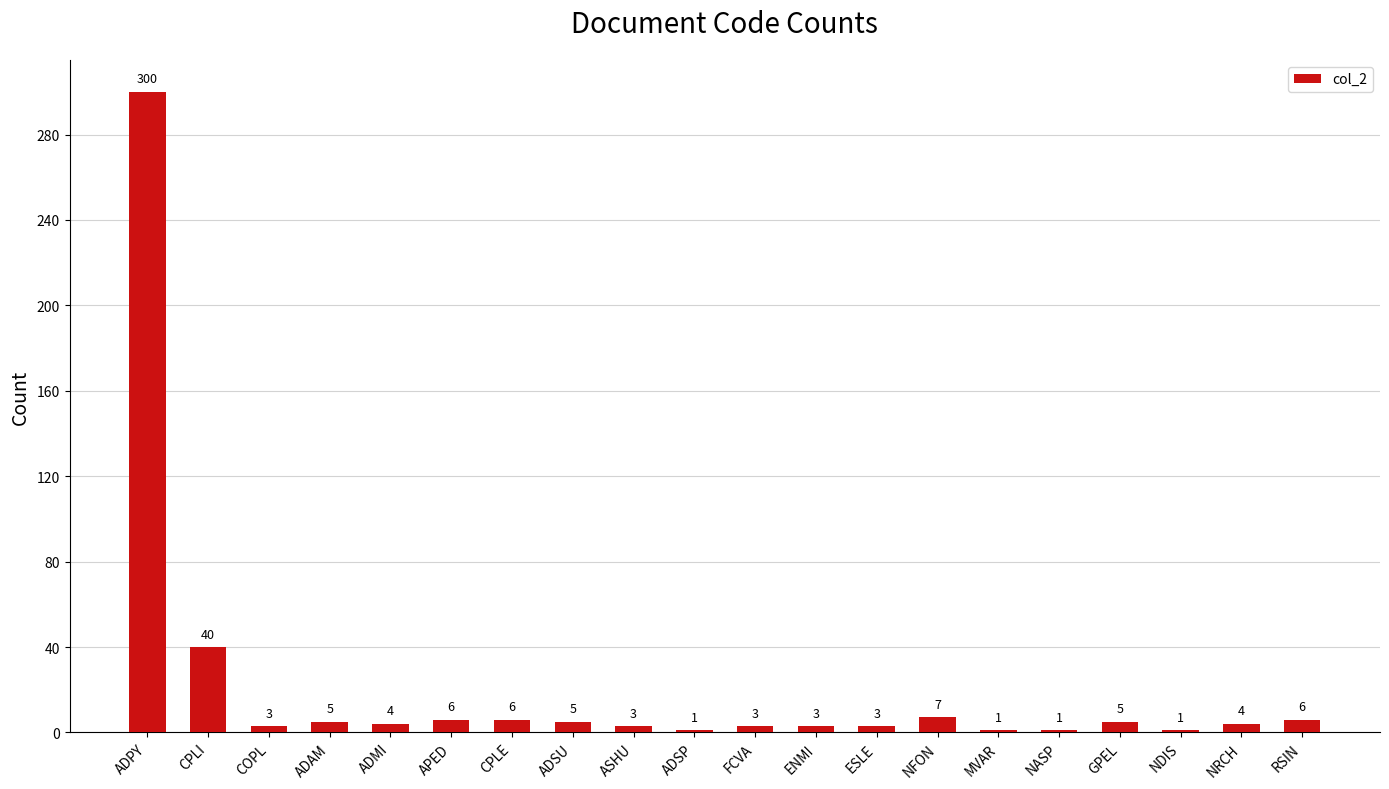

How many data points are less than 4?

9